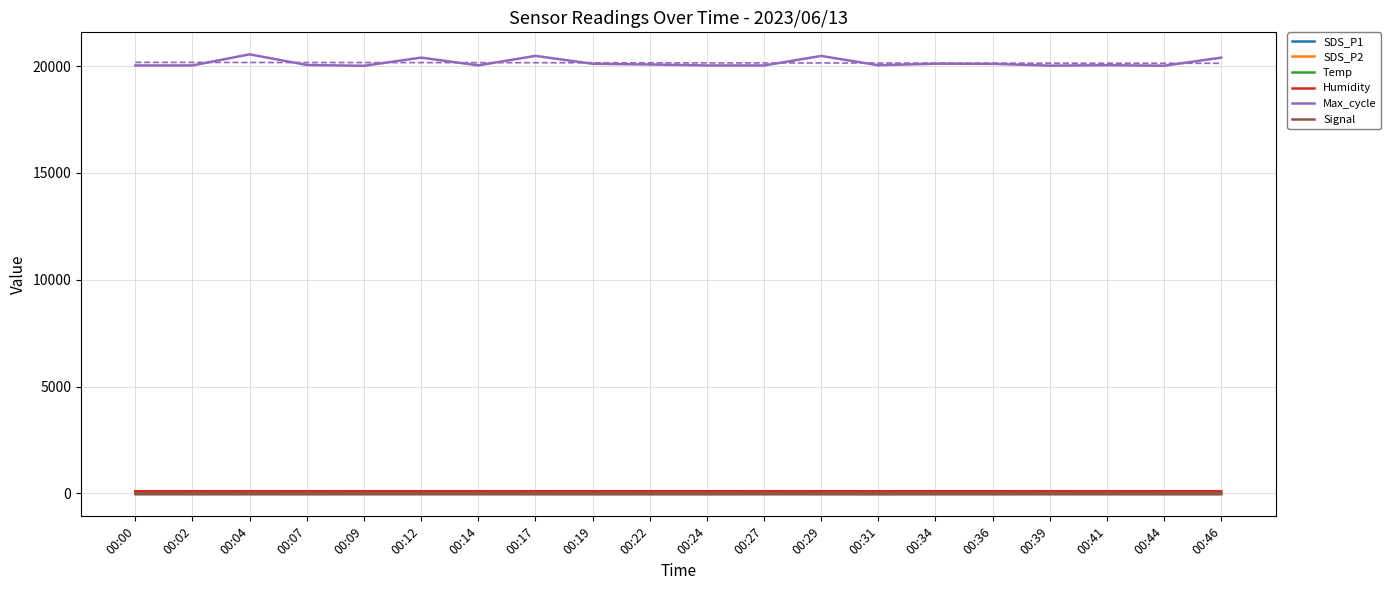

What is the highest value of the Signal series?

-43.0